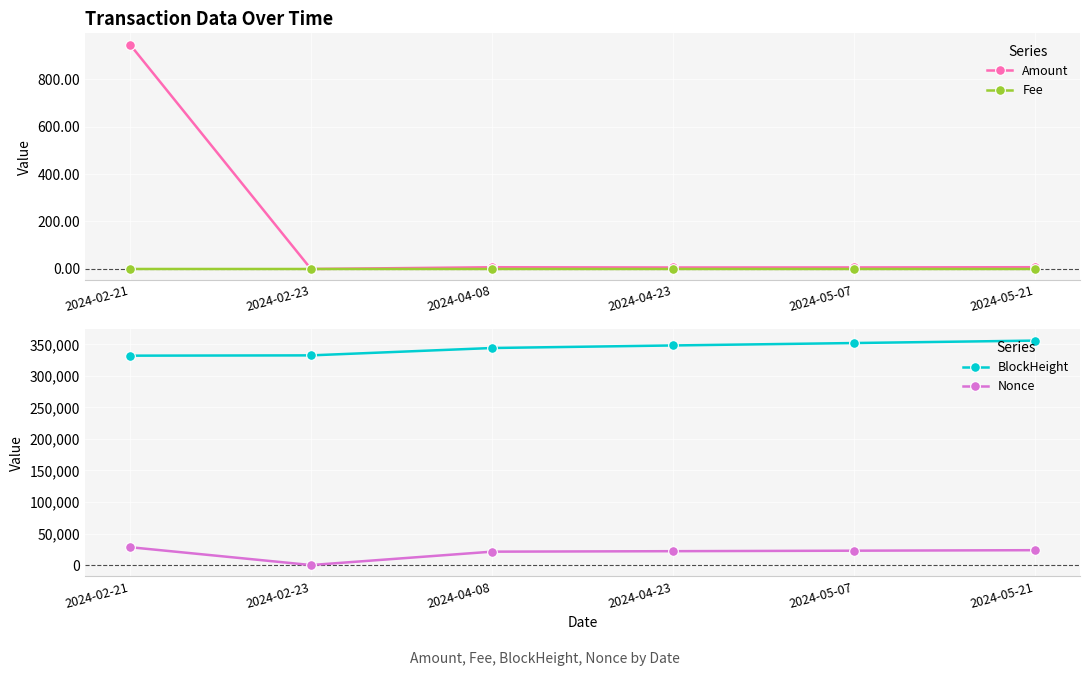

What is the total value across all series at 2024-02-21?

361209.2